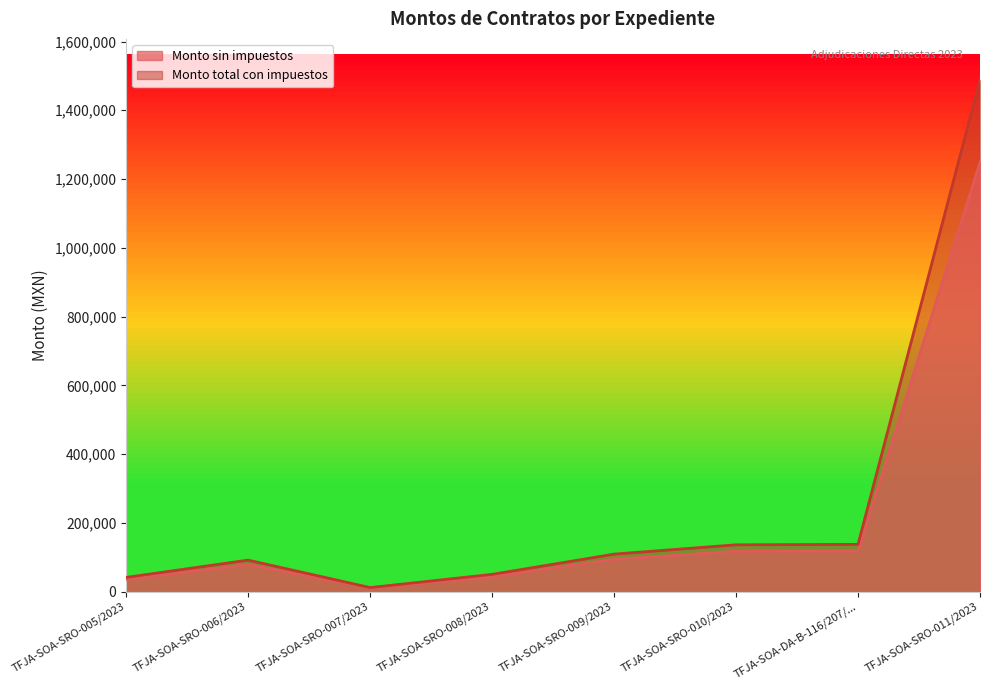

Which series has the largest total across all categories?

Monto total con impuestos